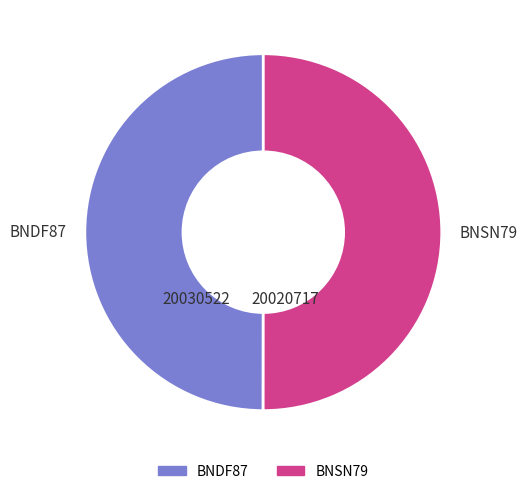

Is the sum of BNDF87 and BNSN79 greater than half?

Yes